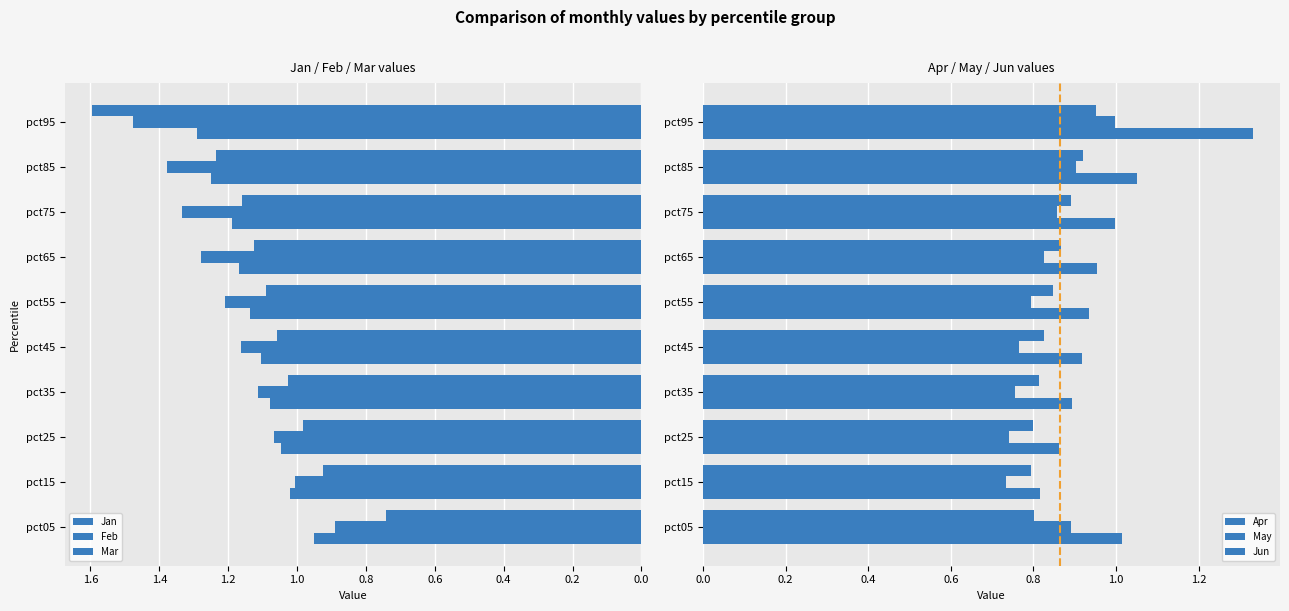

What is the value of the Mar bar at the 6th from the left?

1.1